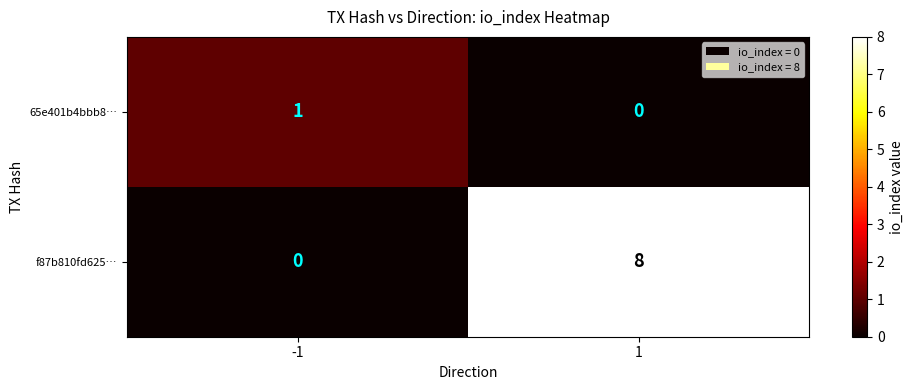

Rank the series at -1 from lowest to highest value.

f87b810fd625…, 65e401b4bbb8…